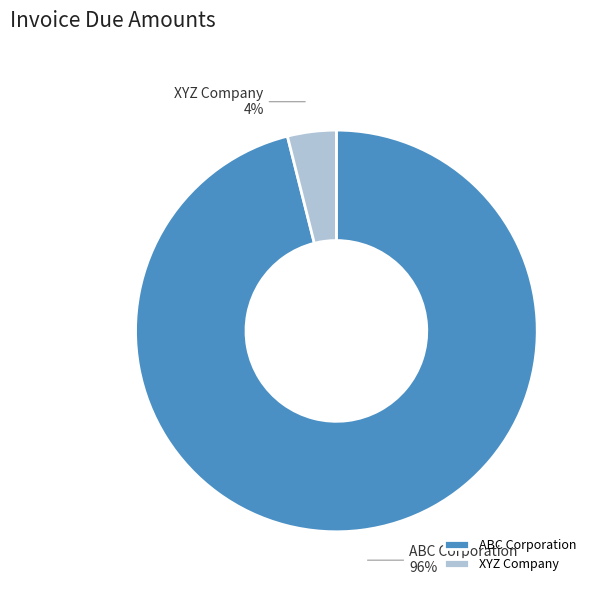

The XYZ Company slice represents 4% of the pie. True or false?

True